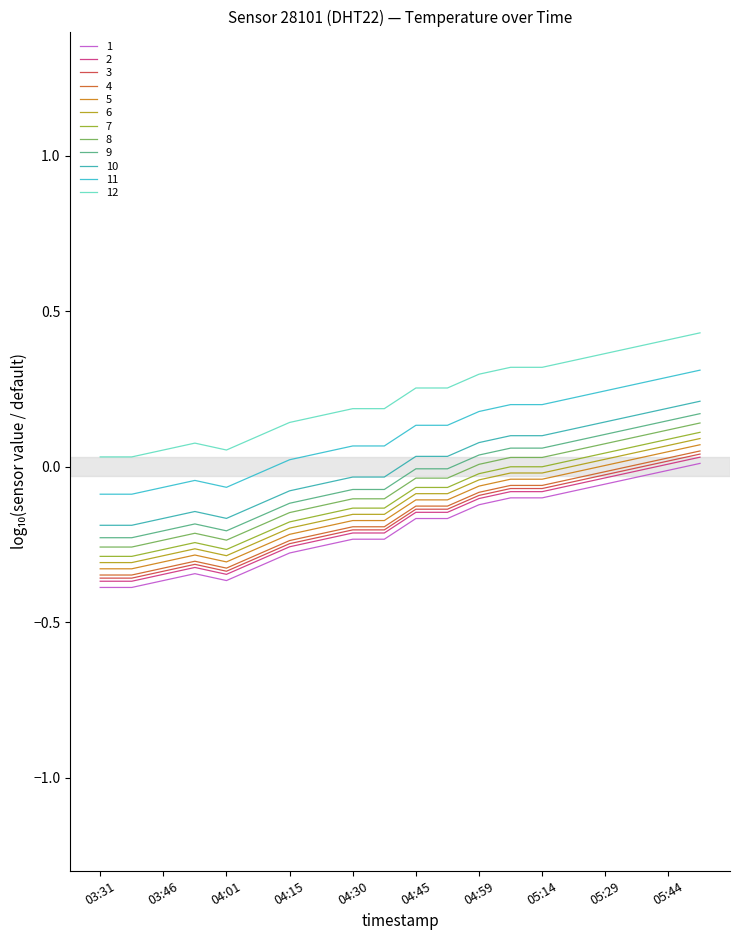

Is this an area chart (filled region under the line)?

No